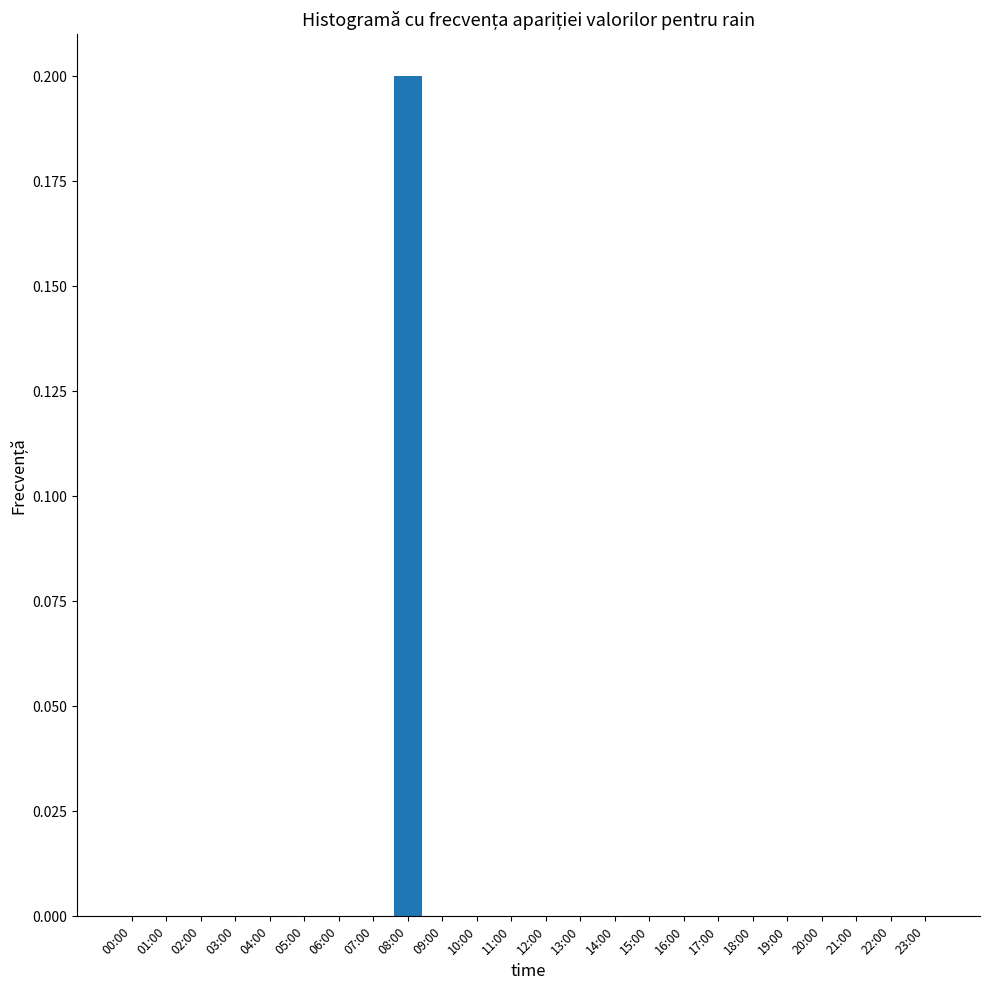

Are the bars grouped side by side (vs. stacked)?

No